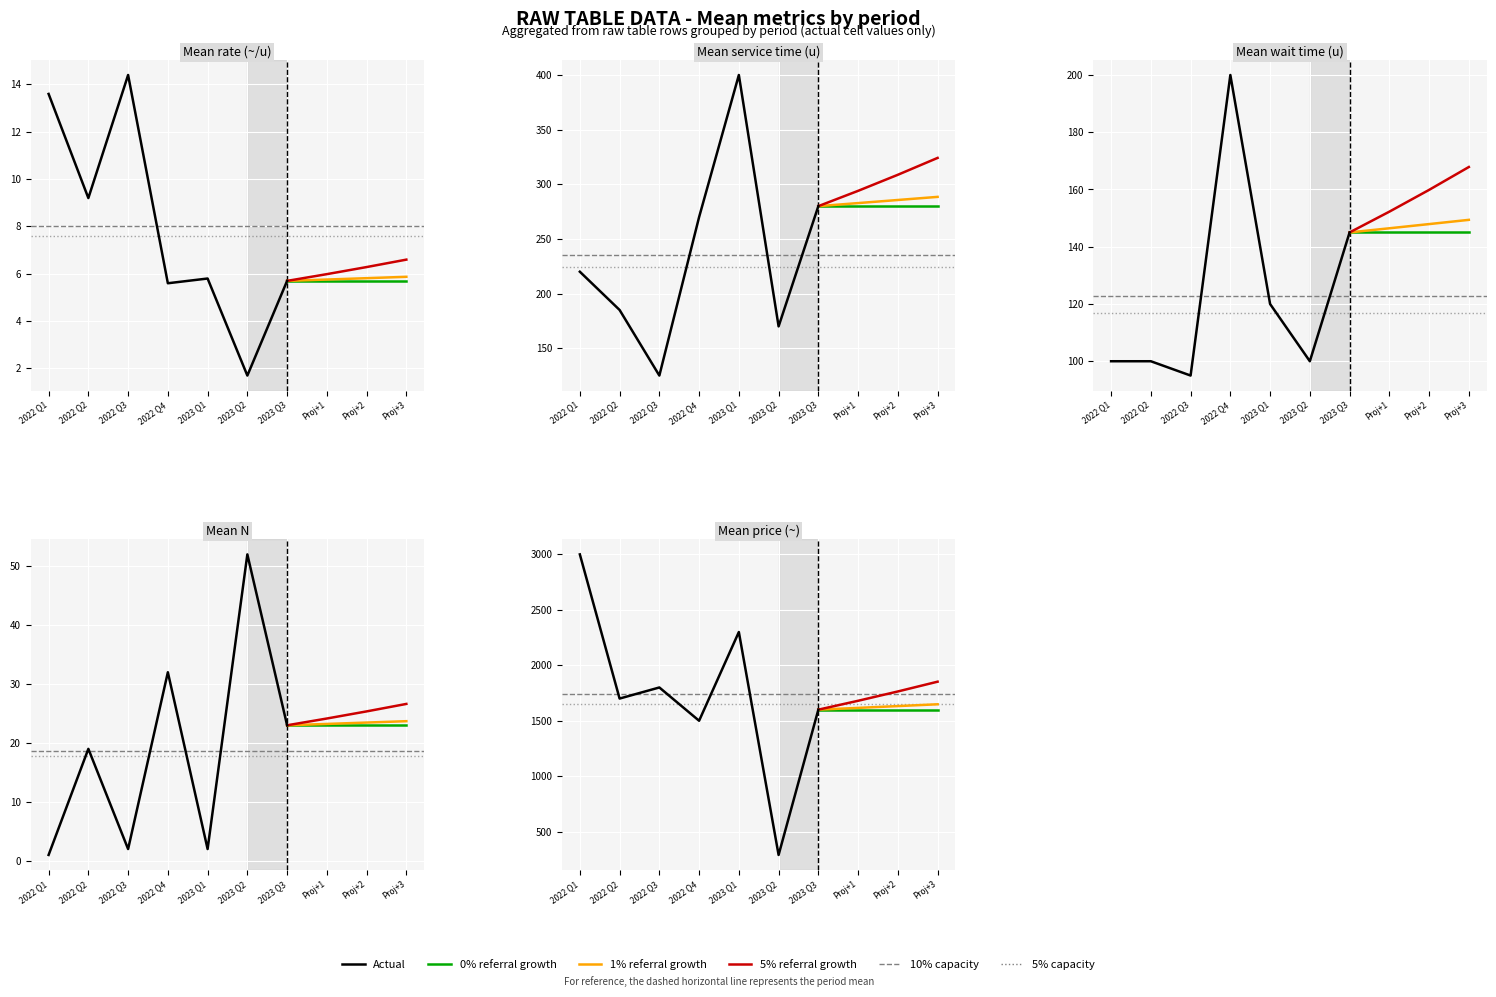

True or false: êLÊÏiuj_mean and P¿i~/uj_mean cross at least once.

False